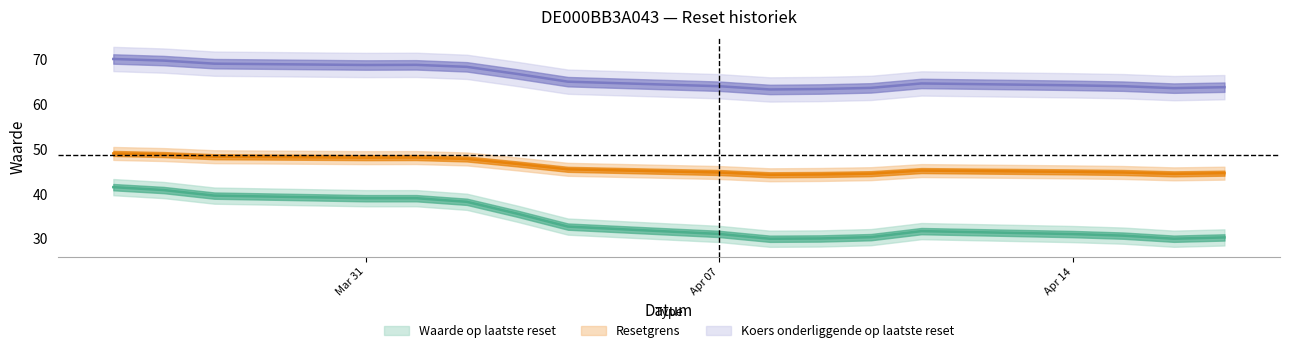

In Waarde op laatste reset, how many points are lower than both neighbors (excluding endpoints)?

3